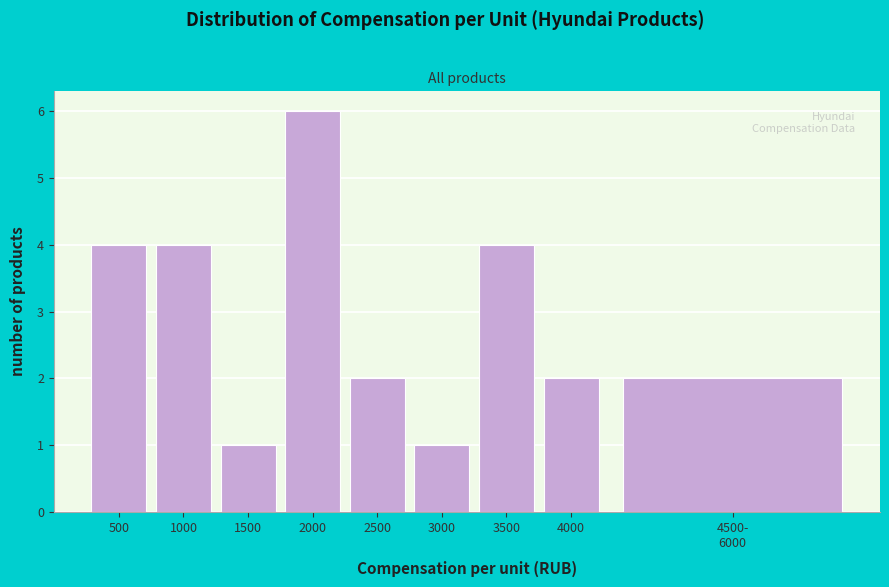

Reading left to right, extract all data points from this chart.

4	4	1	6	2	1	4	2	2